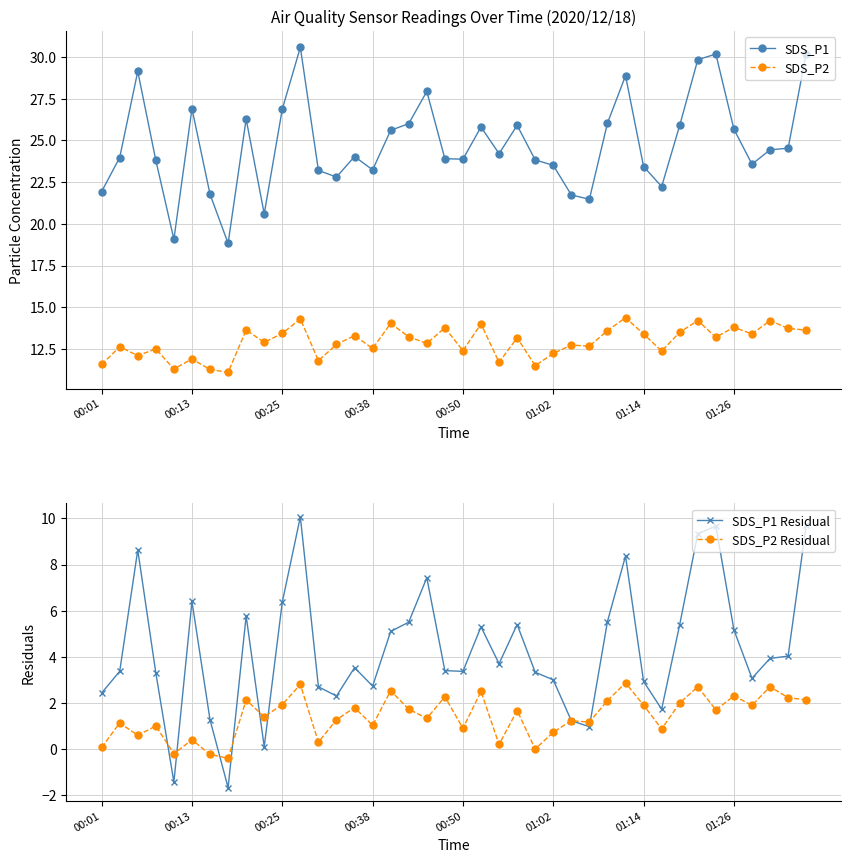

Does the chart have visible grid lines?

Yes